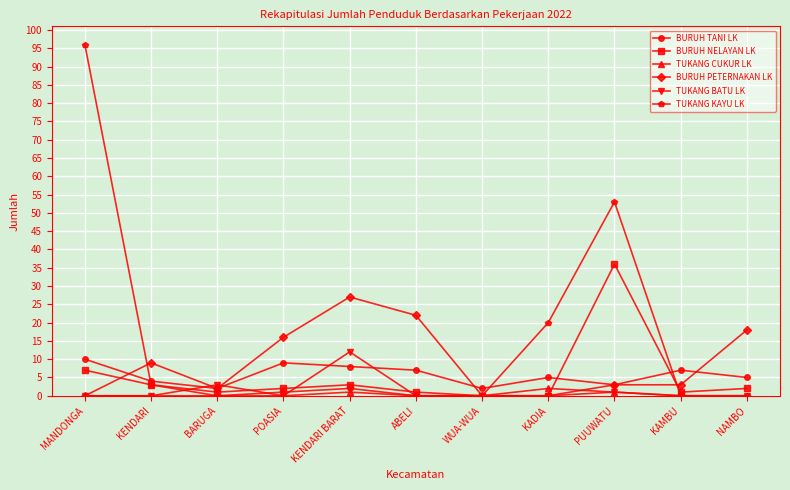

Count the number of categories in the chart.

11